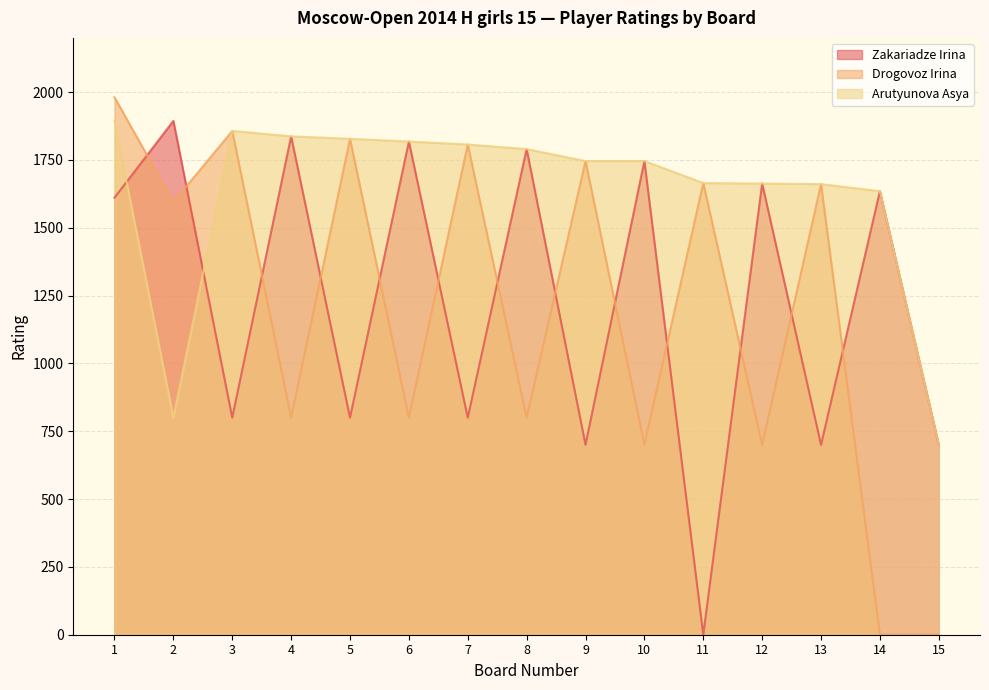

True or false: Drogovoz Irina has a value of 1108 at 4.

False